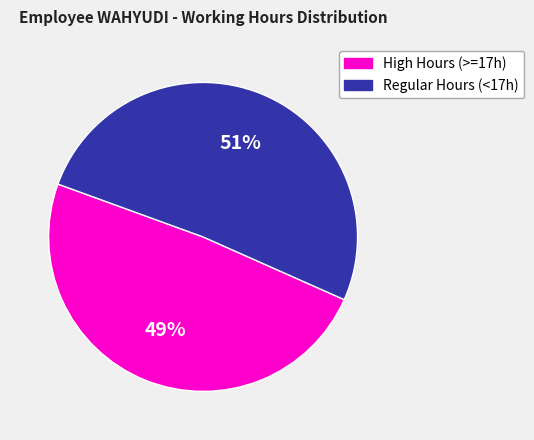

Rank the categories by value from highest to lowest.

Regular Hours (<17h), High Hours (>=17h)